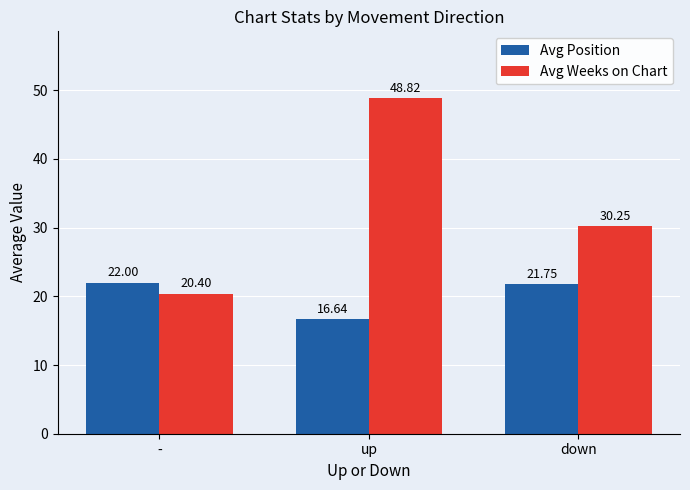

List the series in order of their peak value, highest first.

Avg Weeks on Chart, Avg Position